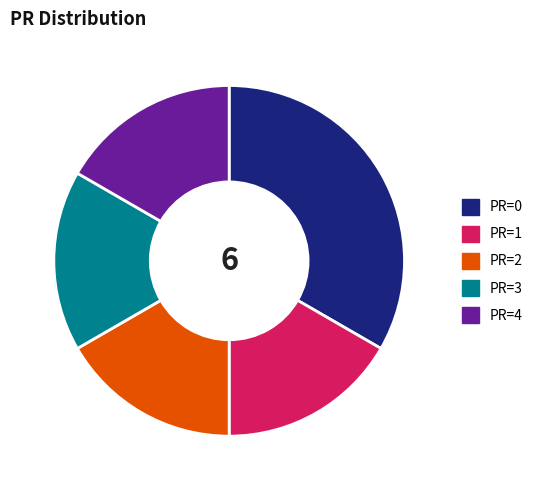

Which slice is the largest?

PR=0